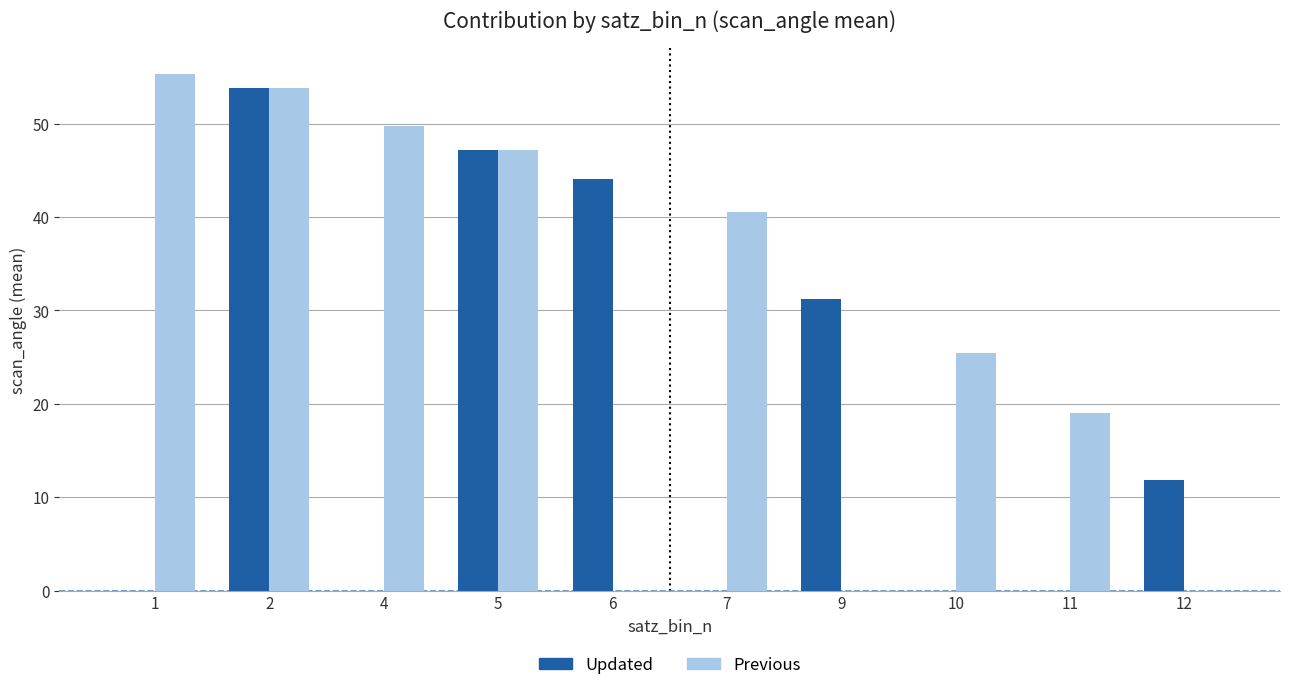

At which category is the sum across all series the highest?

2